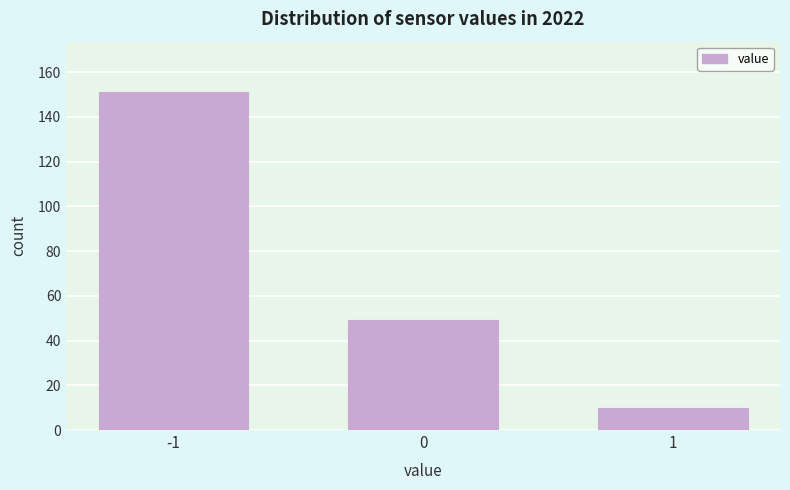

Reading left to right, extract all data points from this chart.

151	49	10